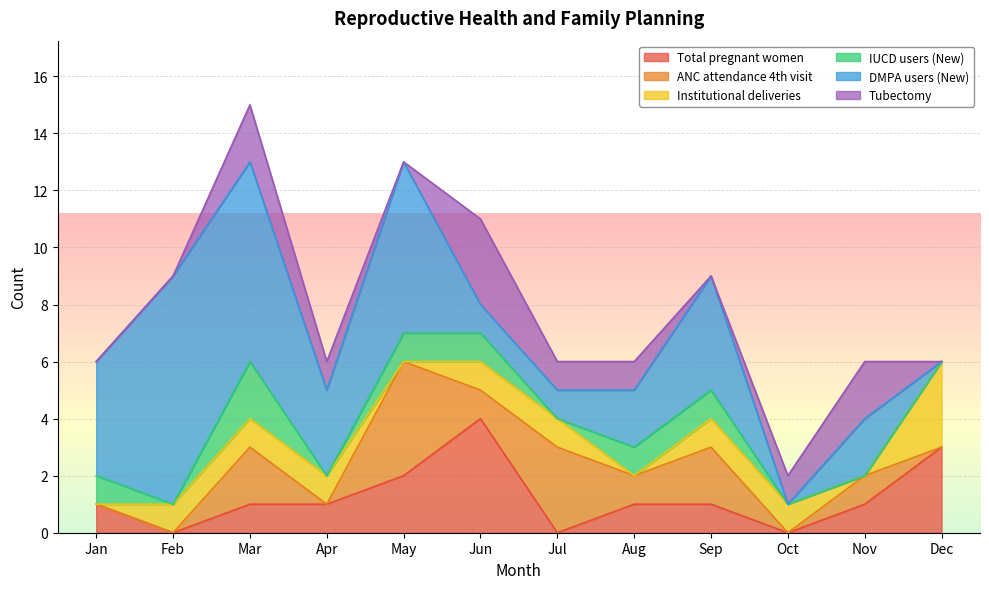

True or false: DMPA users (New) has a value of 12 at Mar.

False